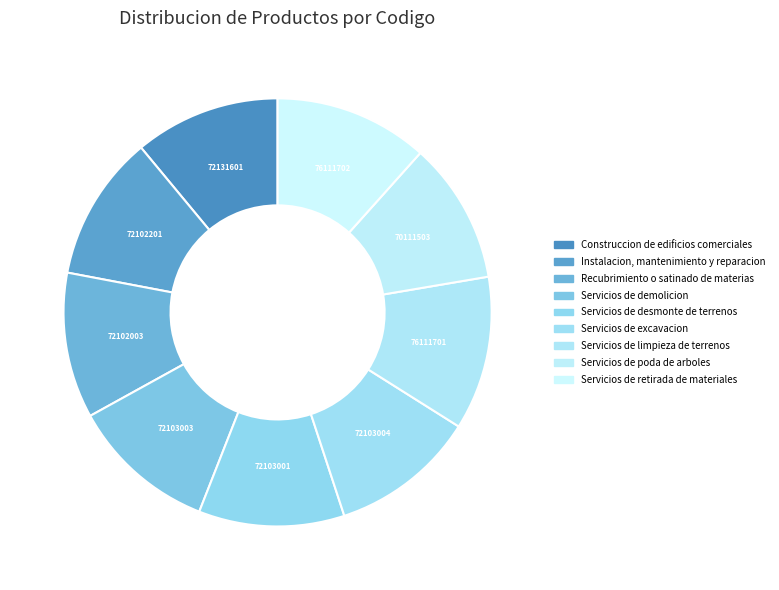

Which has a higher value, Servicios de retirada de materiales or Servicios de limpieza de terrenos?

Servicios de retirada de materiales